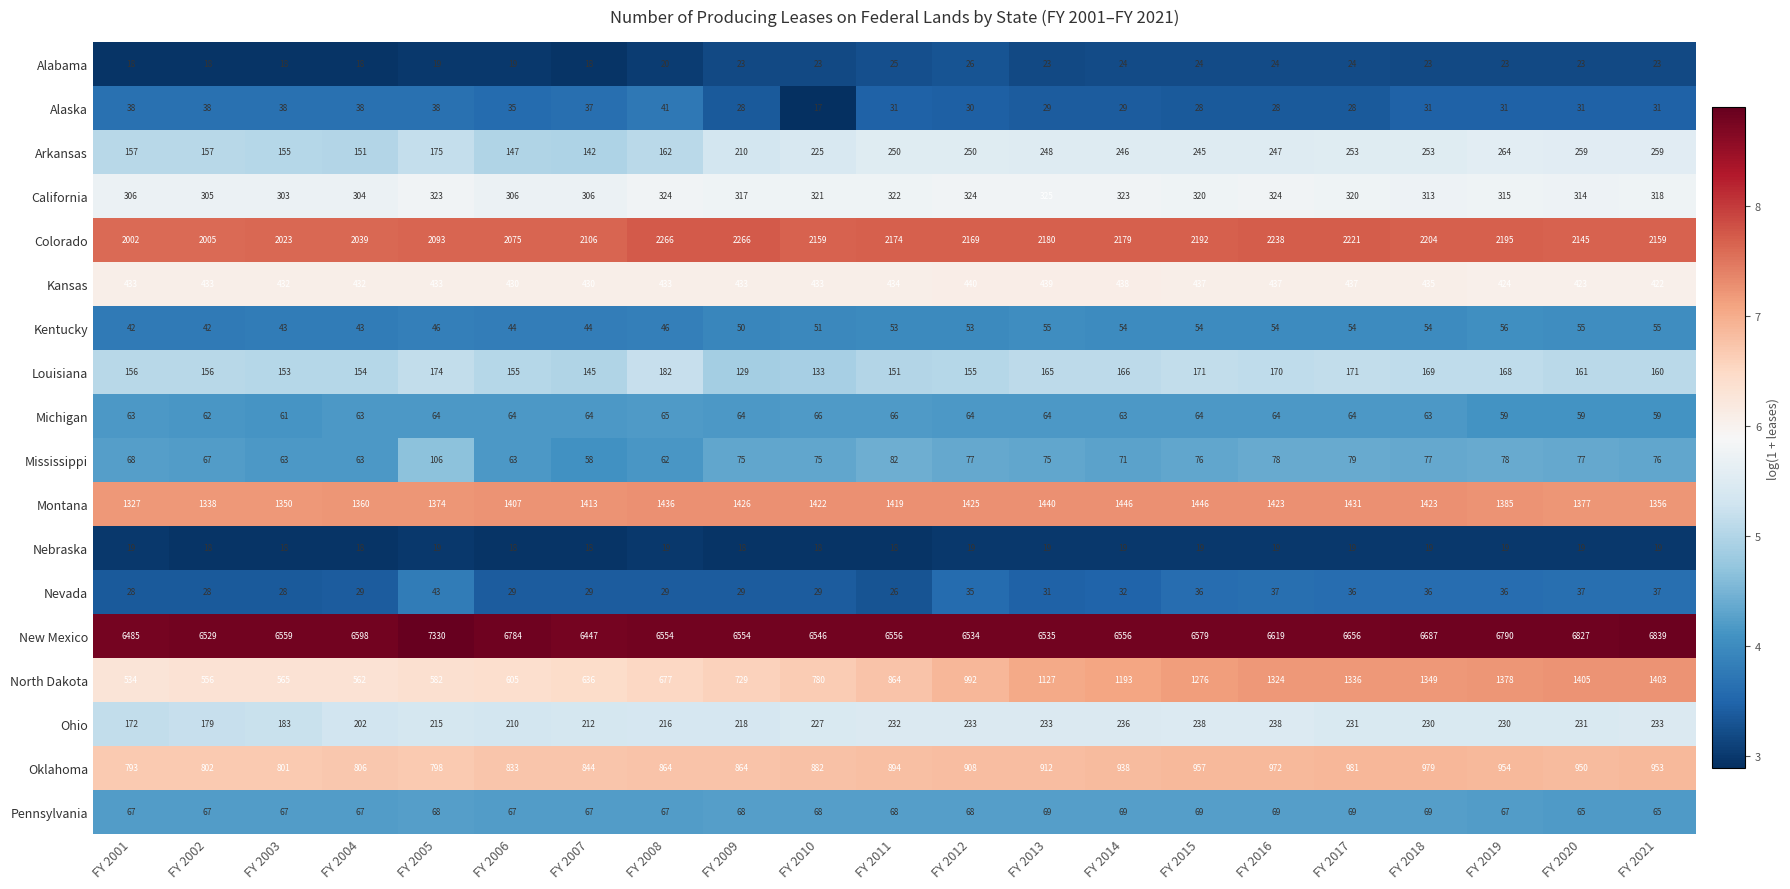

Between FY 2016 and FY 2019, which series saw the biggest shift?

New Mexico